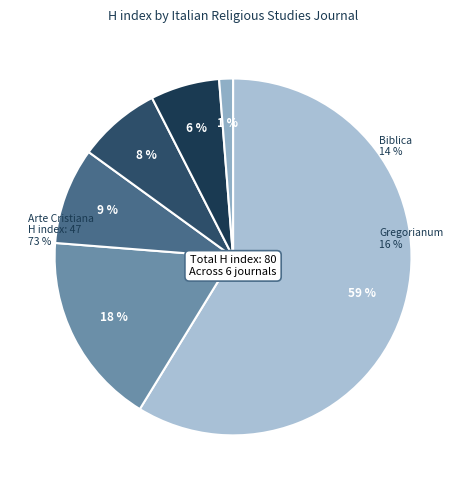

What is the largest slice in the pie chart?

Arte Cristiana